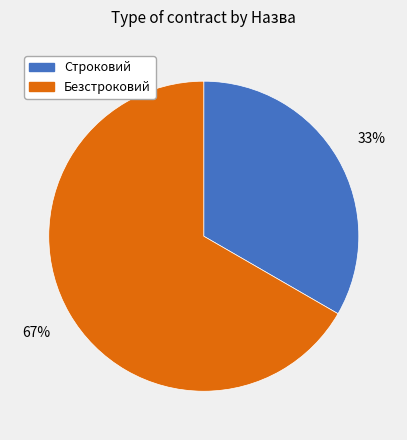

Between Безстроковий and Строковий, which is larger?

Безстроковий